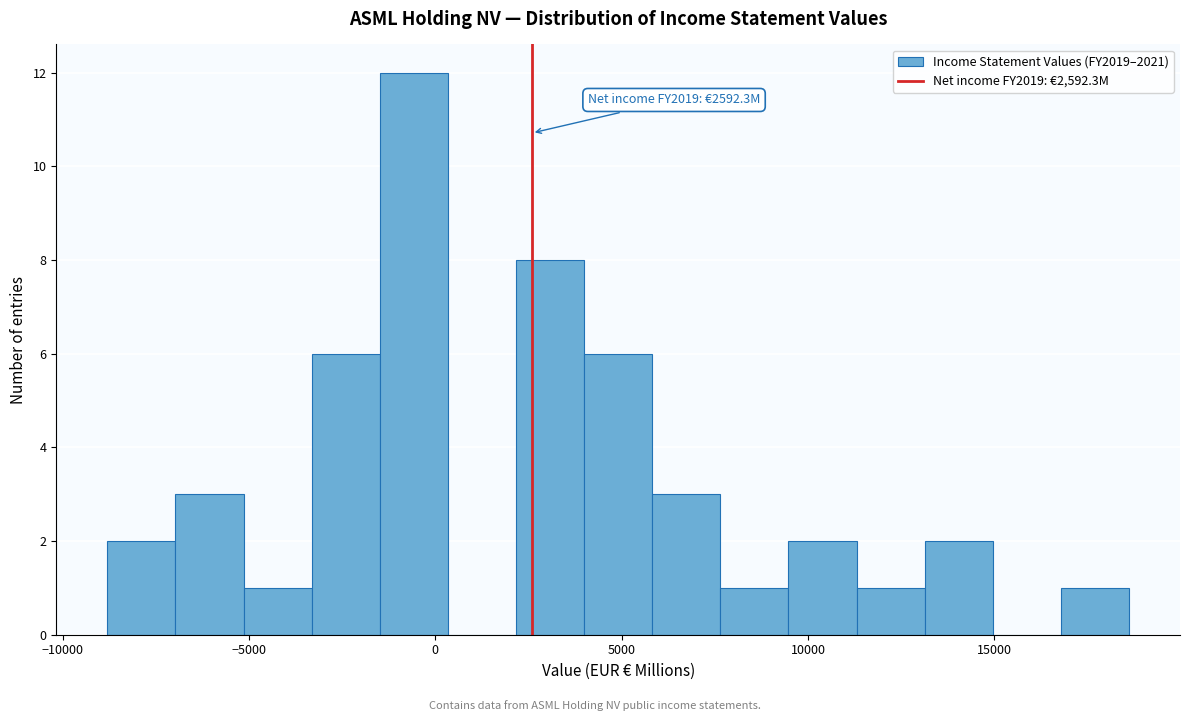

Read against the x-axis, roughly where is the centre of the tallest bar?

-500